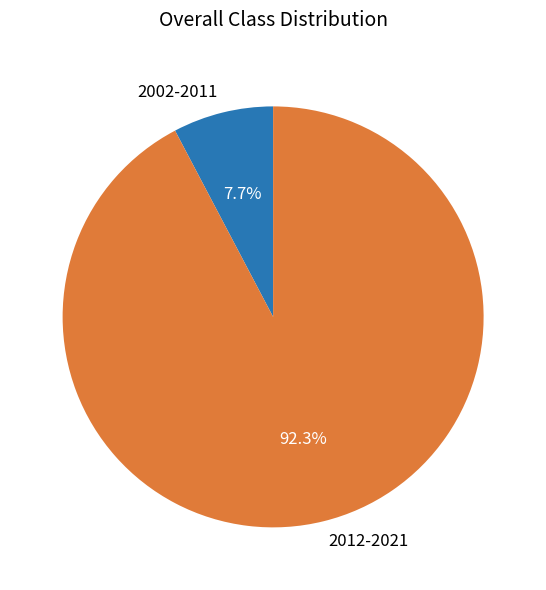

Does 2012-2021 represent more than half of the total?

Yes